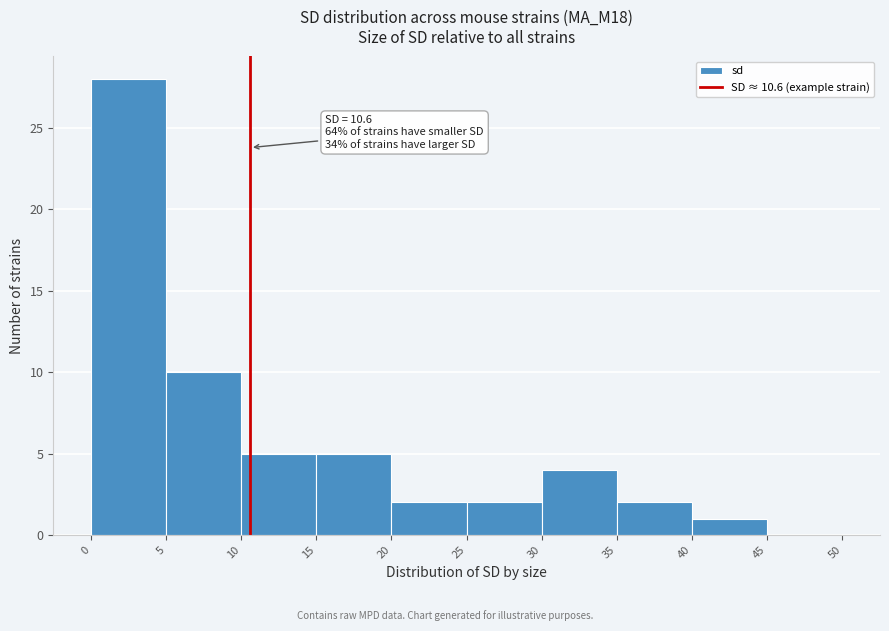

Which range on the x-axis has the tallest bar?

0 to 5